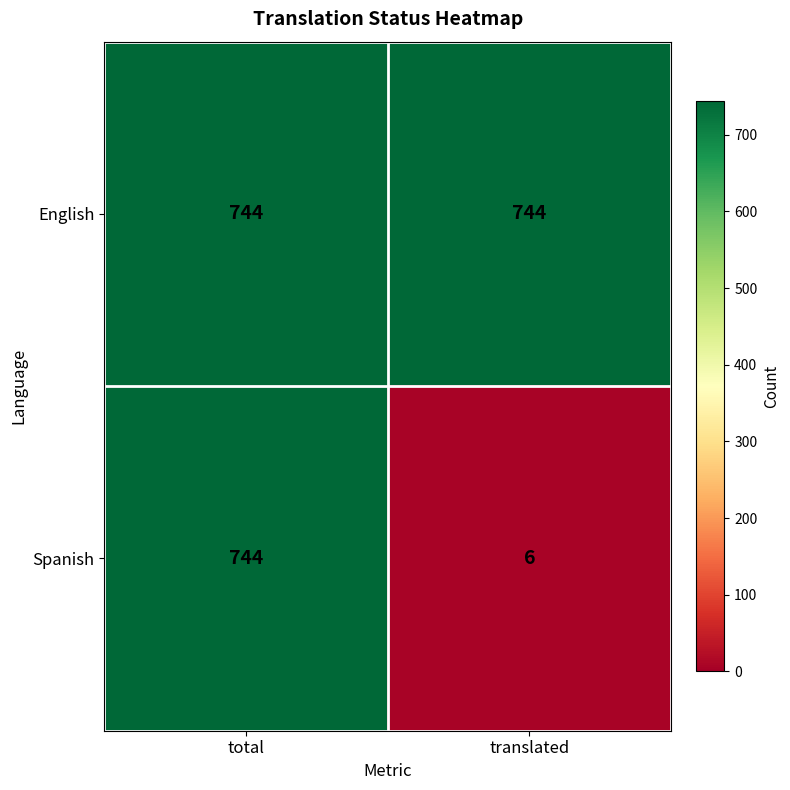

True or false: Spanish has a value of 6 at translated.

True